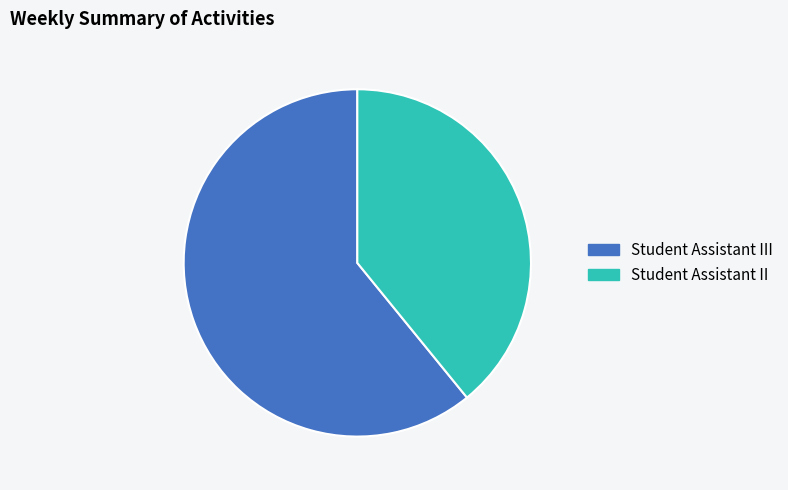

Which slice is the largest?

Student Assistant III